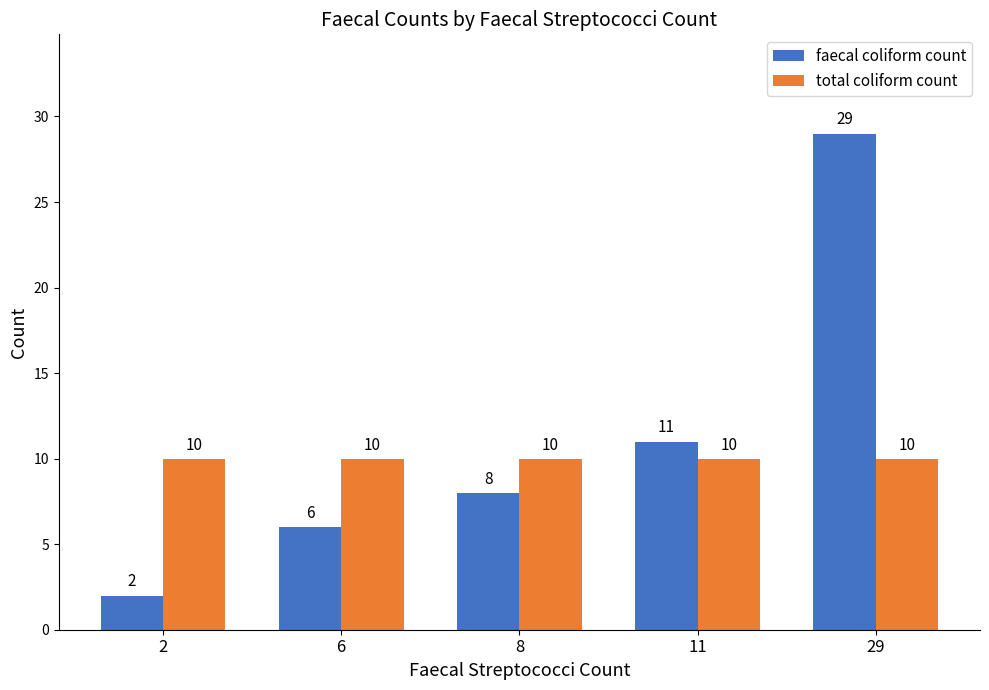

Reading left to right, extract all data points from this chart.

faecal coliform count: 2	6	8	11	29
total coliform count: 10	10	10	10	10